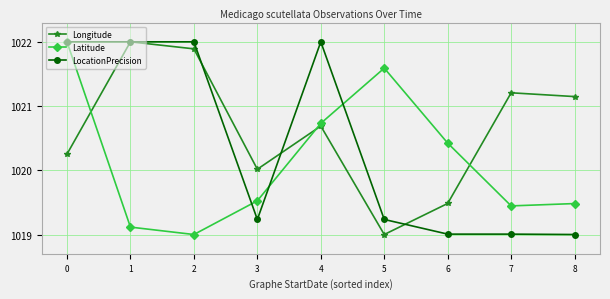

At which category does Latitude reach its first local valley?

2